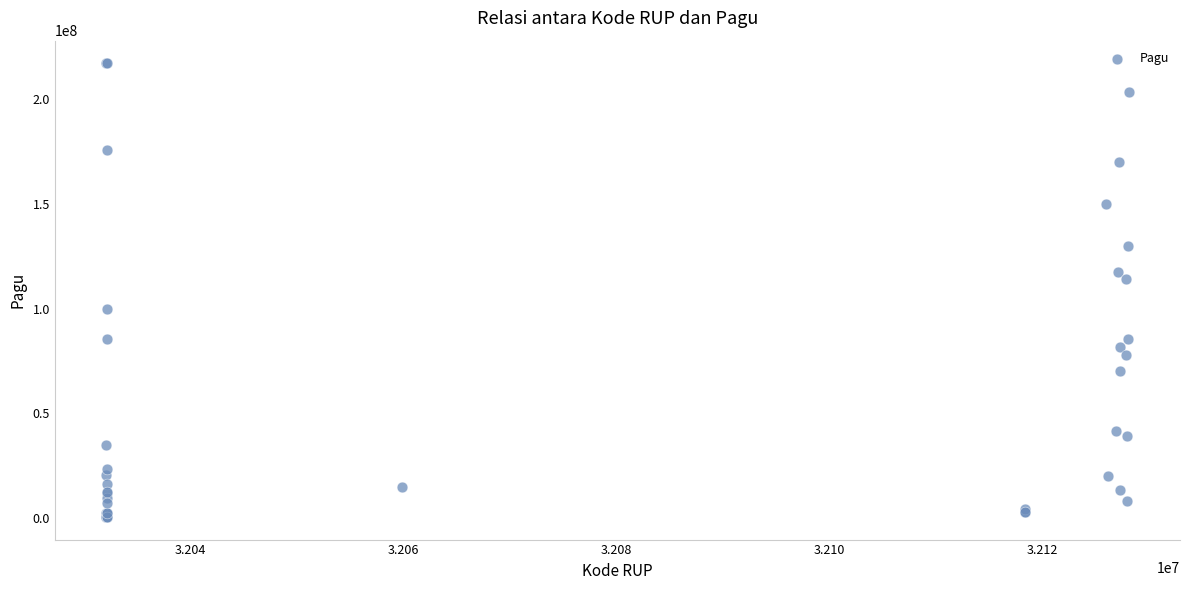

What Y value in the scatter plot is closest to 108830000?

114296000